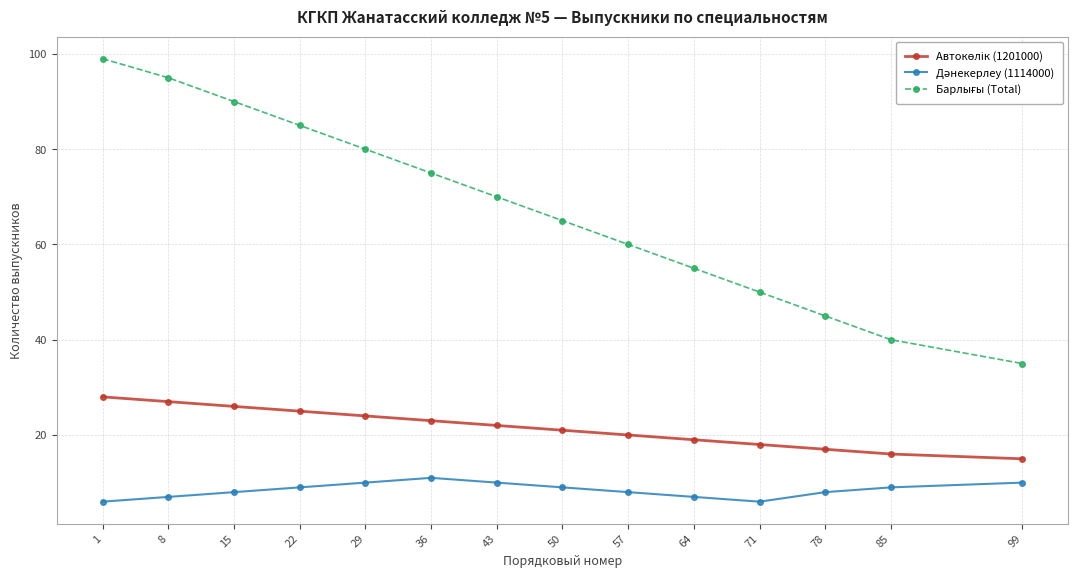

What is the spread (max minus min) of values at 78?

37